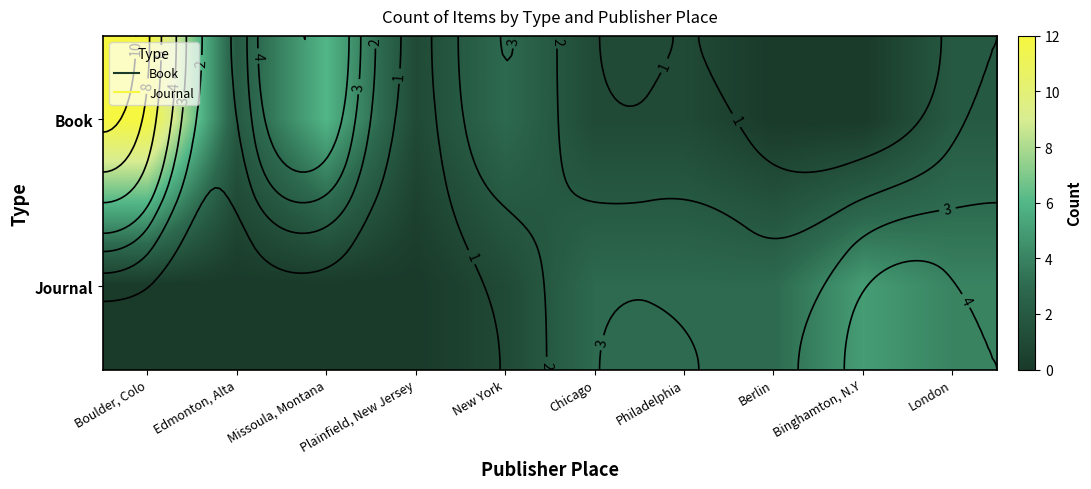

What is the approximate value of Book at New York?

3